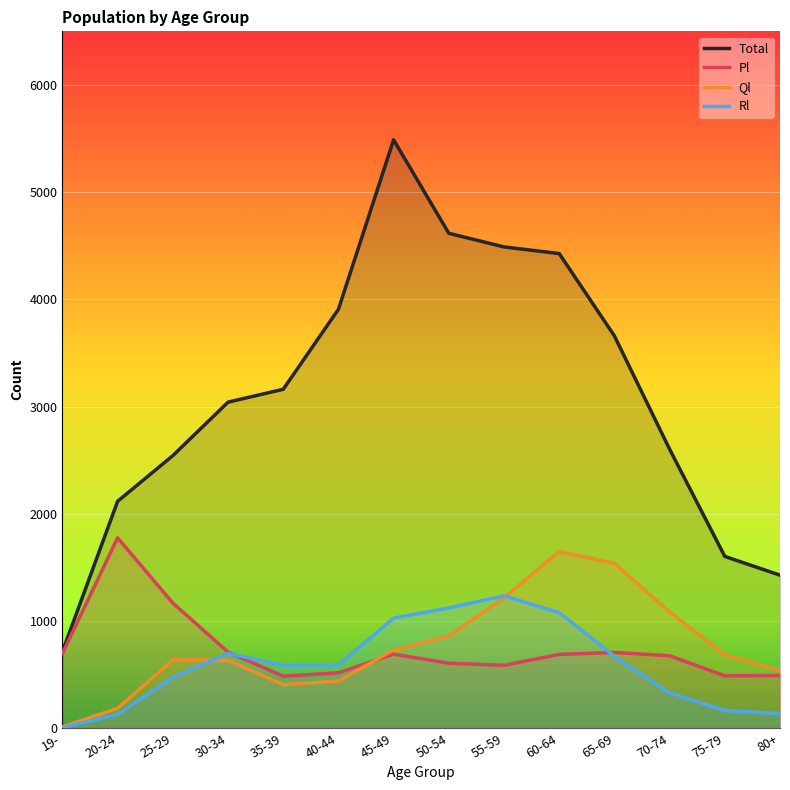

Between 45-49 and 80+, which series saw the biggest shift?

Total